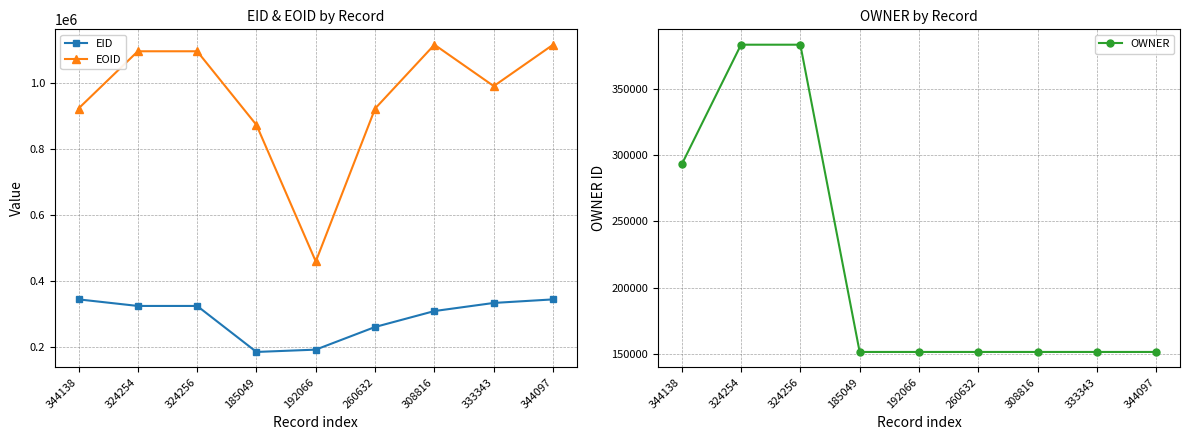

How many times do OWNER and EID cross each other?

2